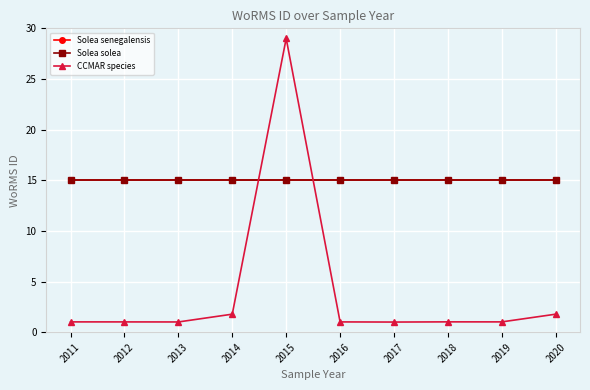

Is this an area chart (filled region under the line)?

No